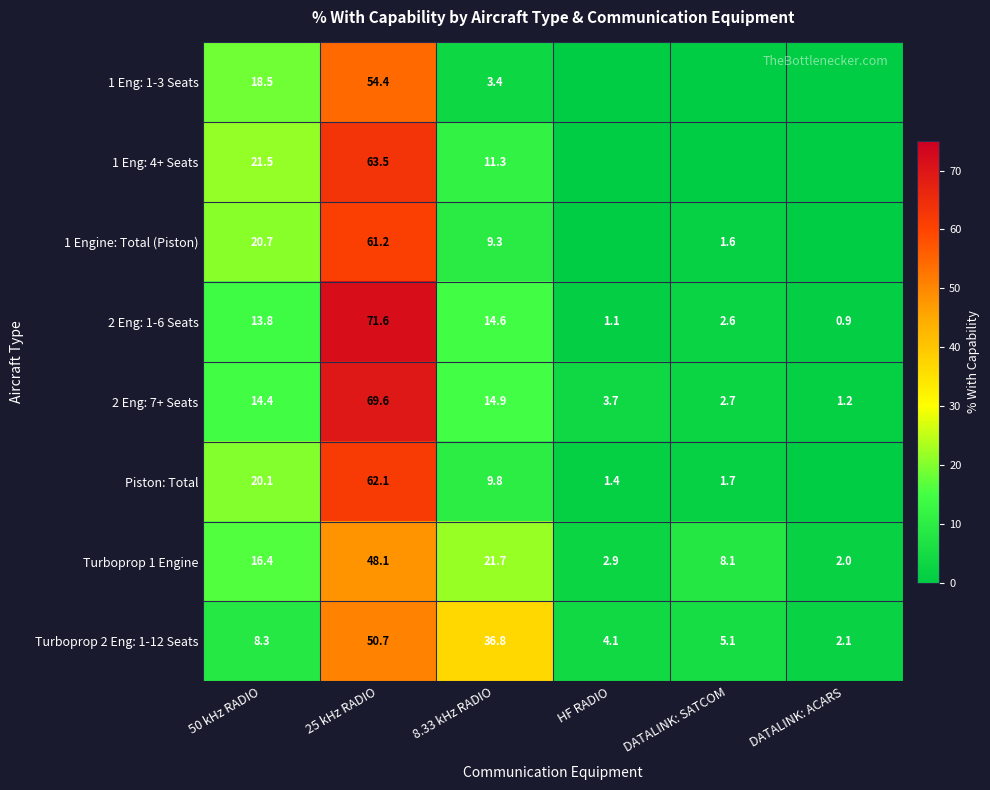

At which label does 2 Eng: 7+ Seats first exceed 14?

50 kHz RADIO